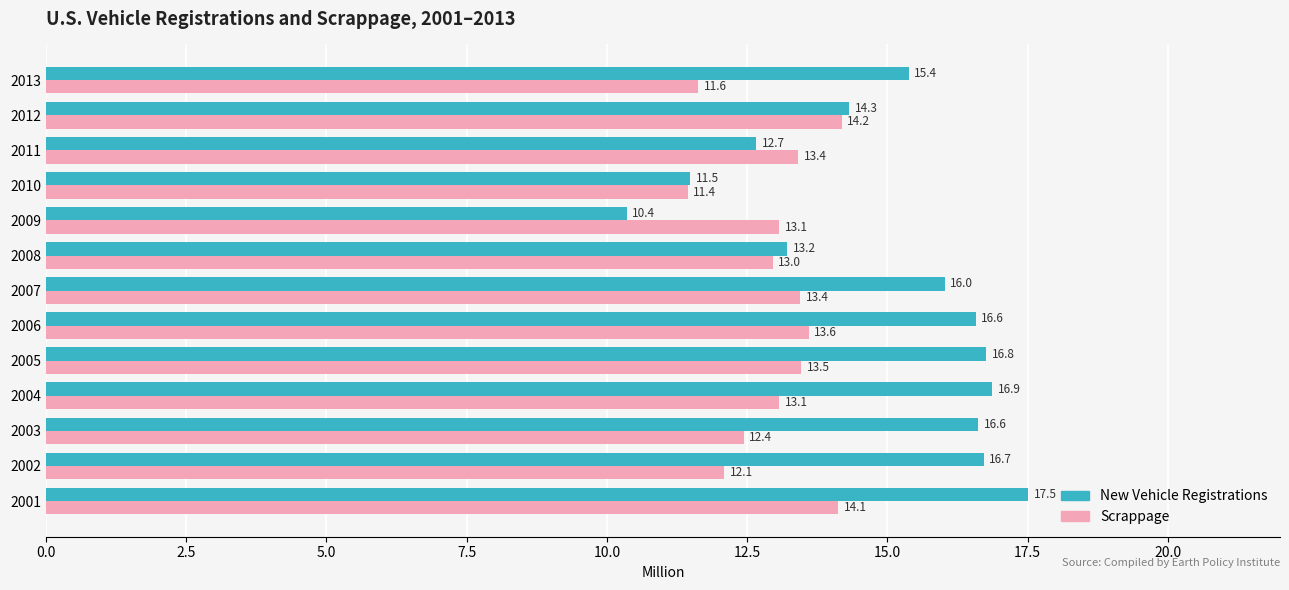

The Scrappage series shows 13.5 at 2005. True or false?

True